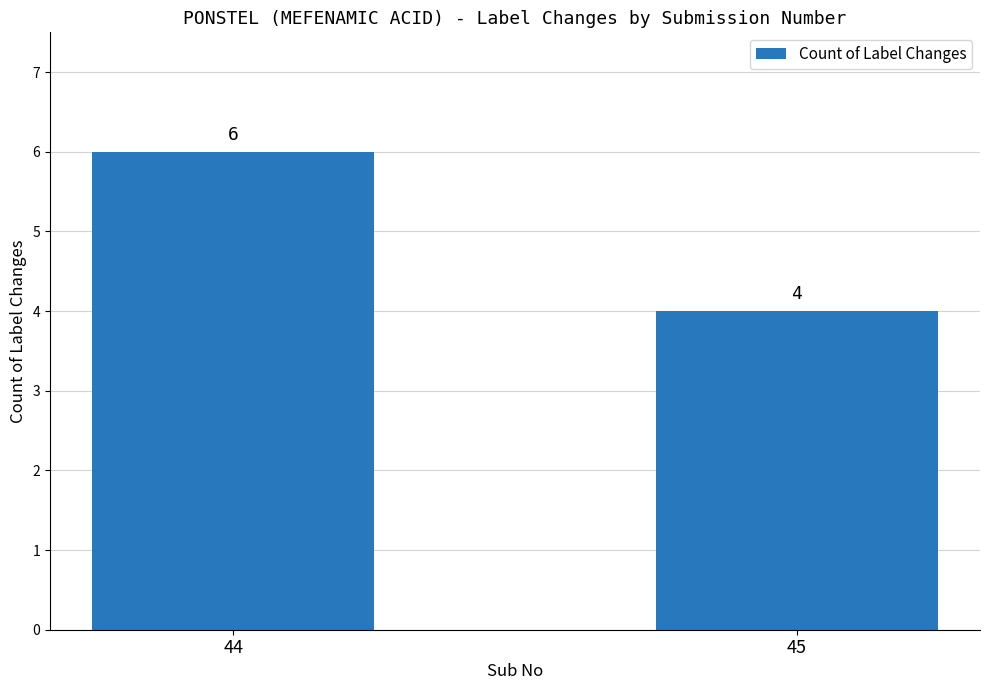

What is the sum of the values at 44 and 45?

10